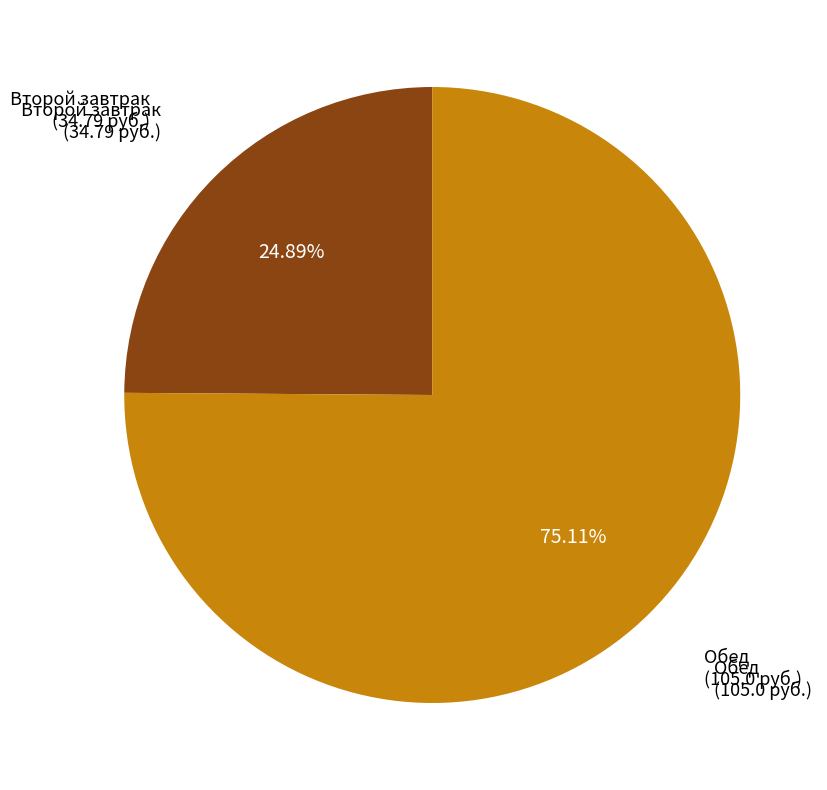

How many segments does this pie chart have?

2